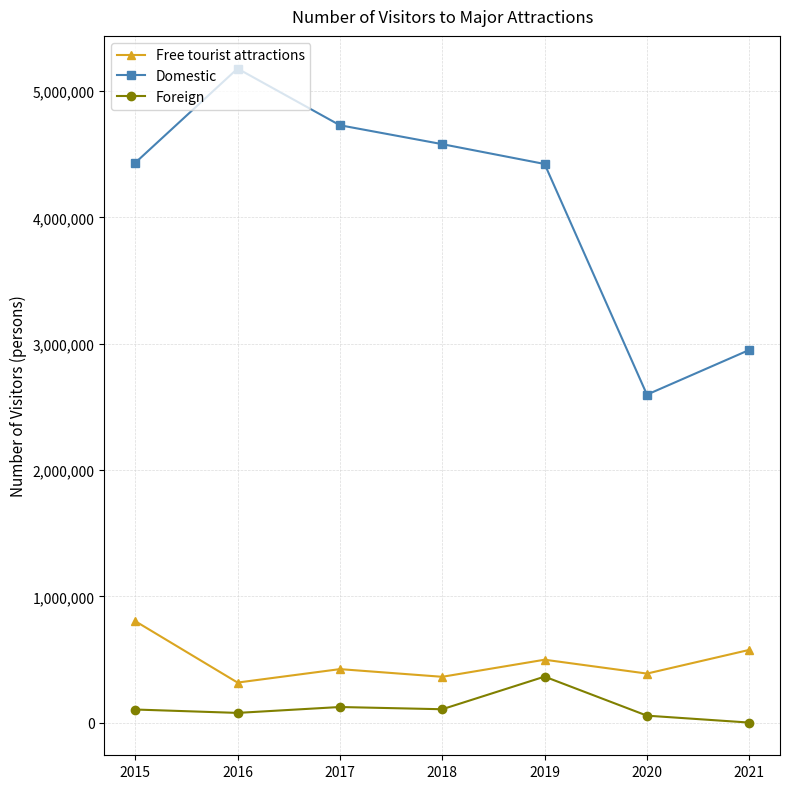

What is the difference between the second highest and minimum values in the Domestic series?

2133185